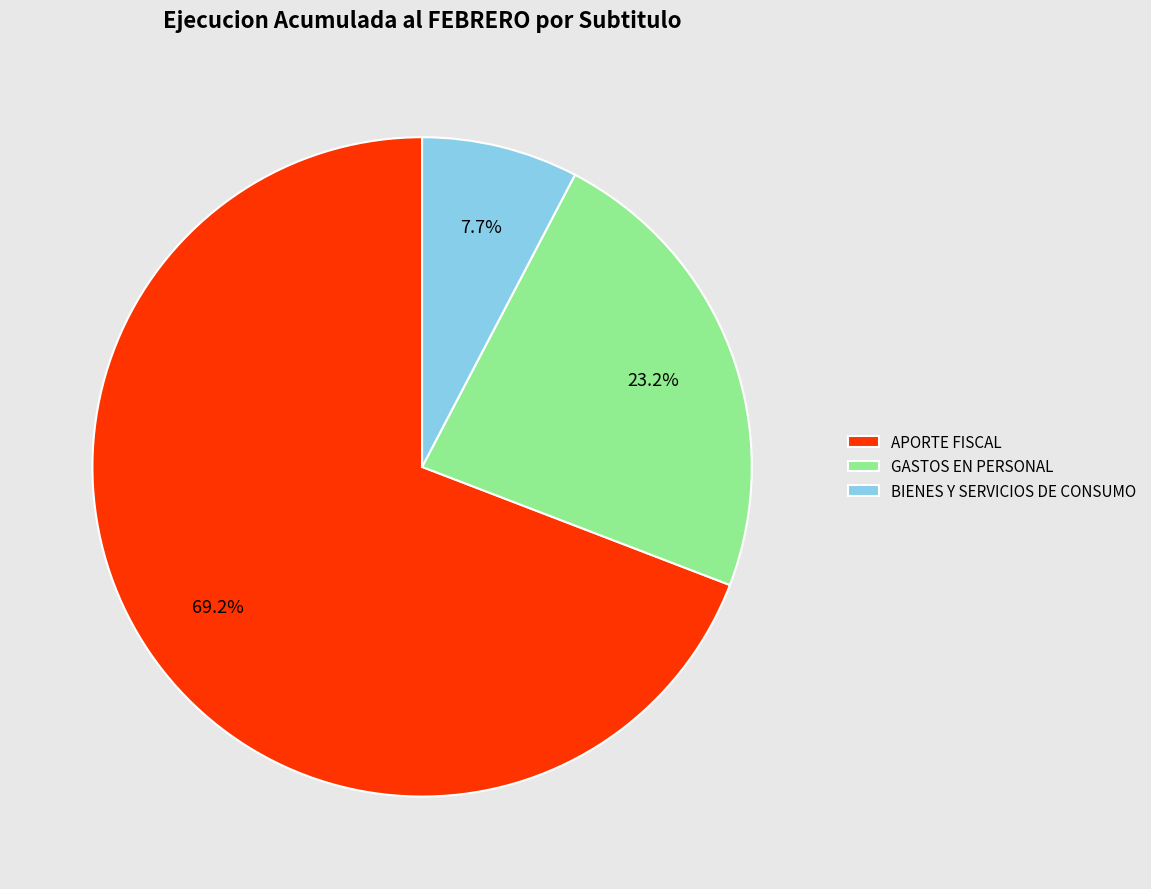

True or false: APORTE FISCAL accounts for 69% of the total.

True